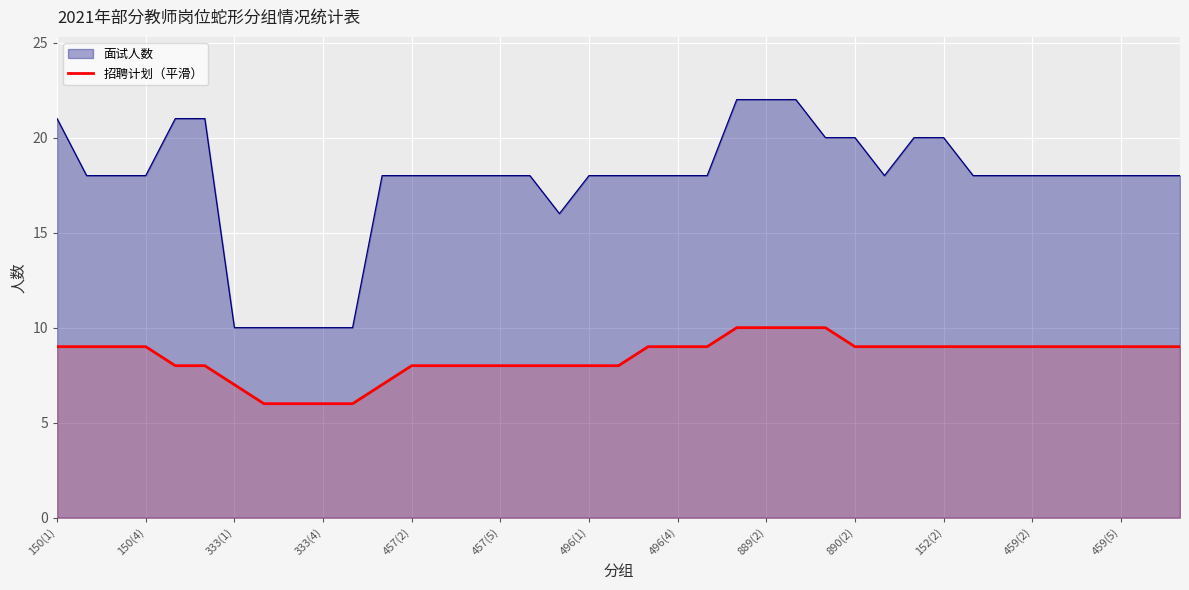

The 面试人数 series shows 21 at 150(1). True or false?

True